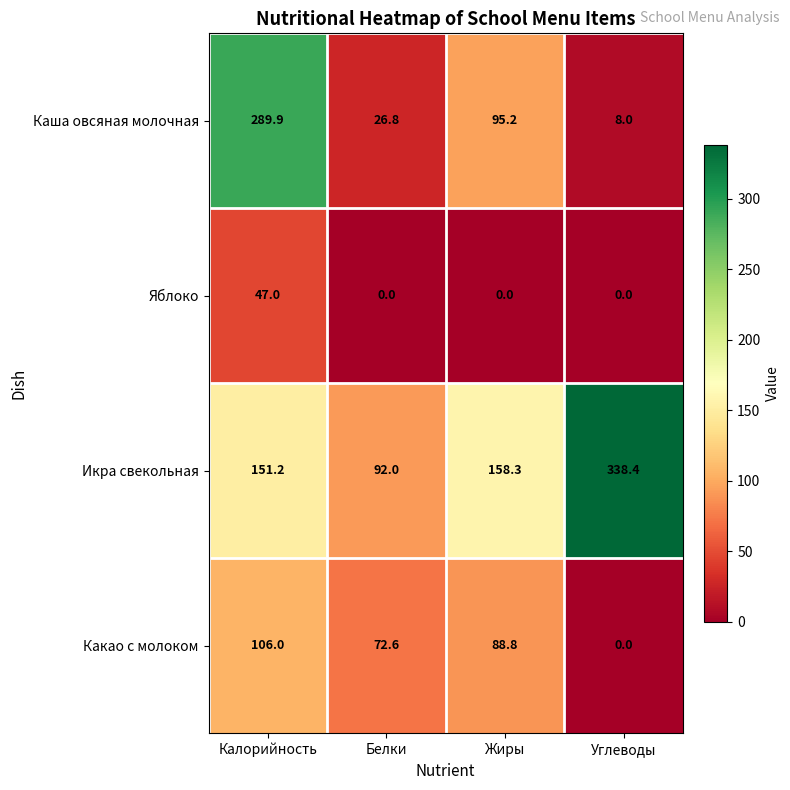

Rank the series by their maximum value, from lowest to highest.

Яблоко, Какао с молоком, Каша овсяная молочная, Икра свекольная